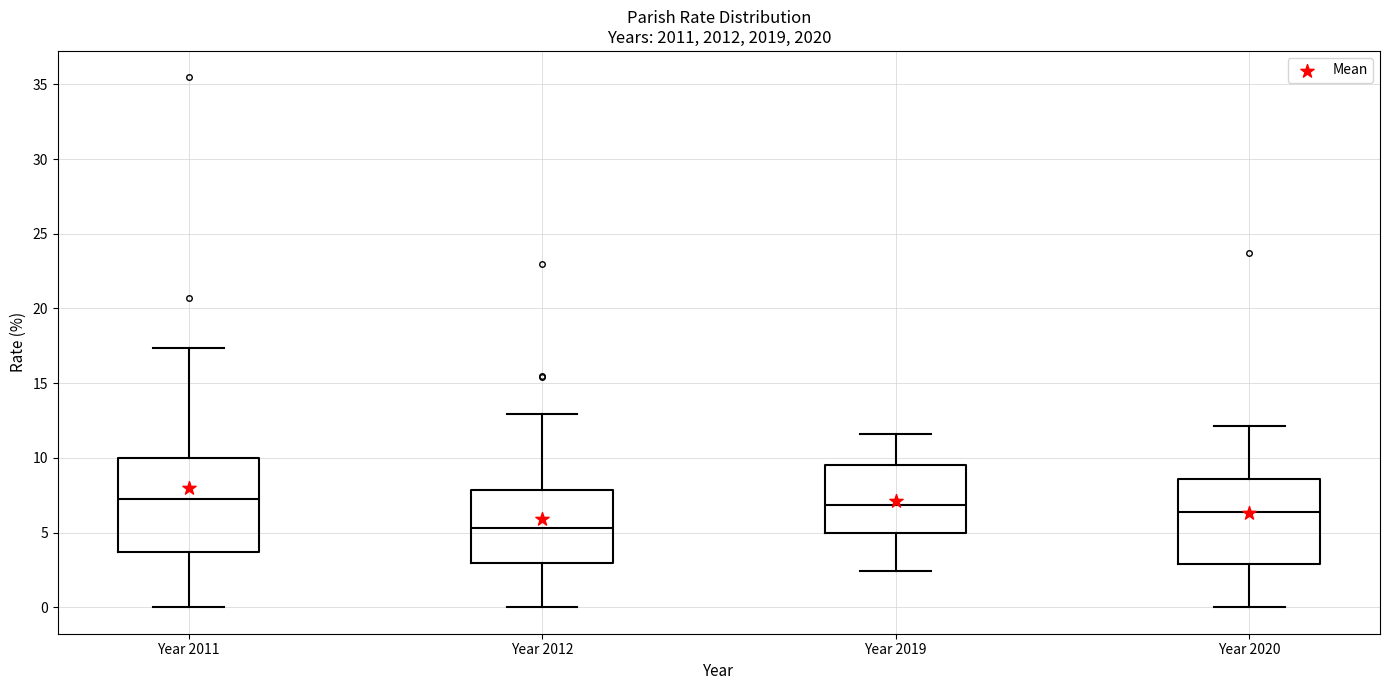

Reading left to right, transcribe this box plot: for each box, give where its median line is, the range the box spans, and where its two whiskers end, as read against the y-axis. The values are not printed on the chart, so give them approximately, as read against the axis.

Year 2011: median 7.0, box 3.5 to 10.0, whiskers 0.0 to 17.5
Year 2012: median 5.5, box 3.0 to 8.0, whiskers 0.0 to 13.0
Year 2019: median 7.0, box 5.0 to 9.5, whiskers 2.5 to 11.5
Year 2020: median 6.5, box 3.0 to 8.5, whiskers 0.0 to 12.0